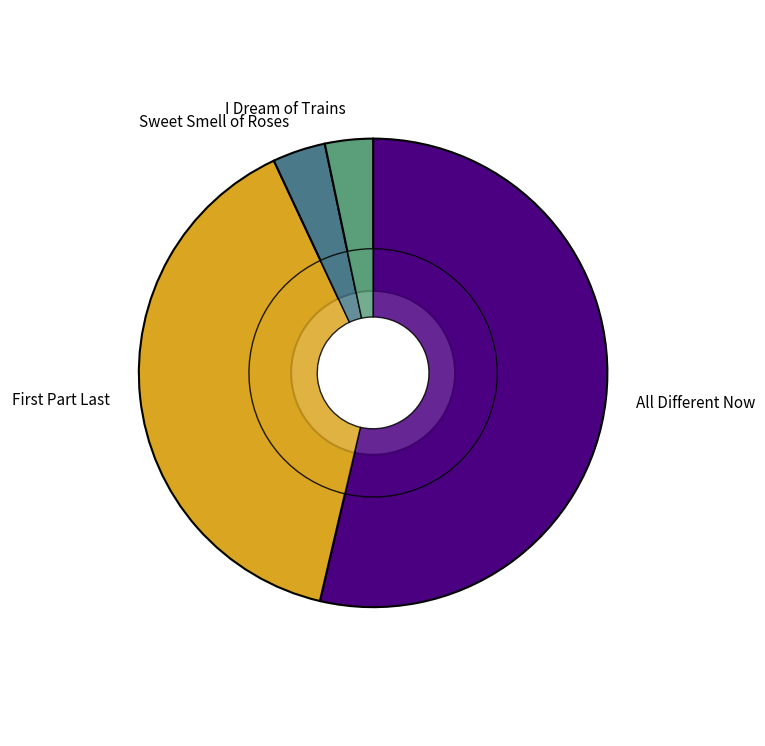

What percentage is the Sweet Smell of Roses slice, to the nearest percent?

4%